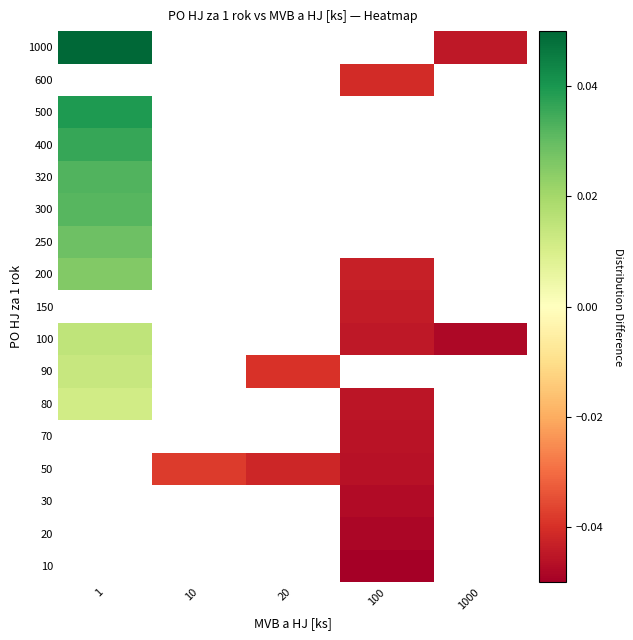

Rank the series by their maximum value, from highest to lowest.

500, 600, 1000, 400, 320, 300, 250, 100, 150, 200, 90, 10, 20, 30, 50, 70, 80